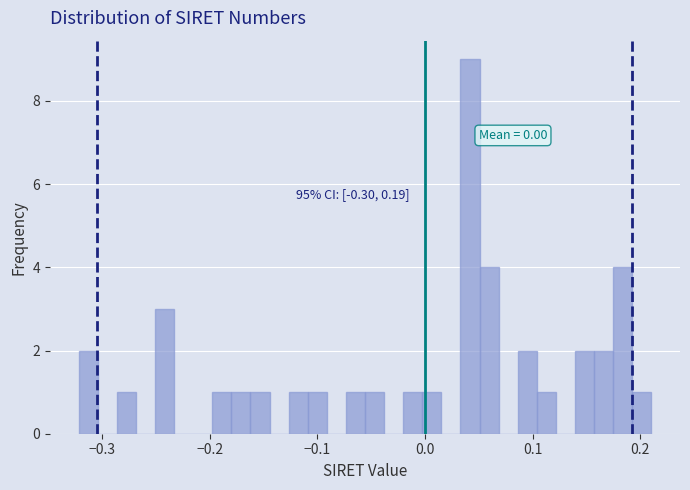

Read against the x-axis, roughly where is the centre of the tallest bar?

0.04